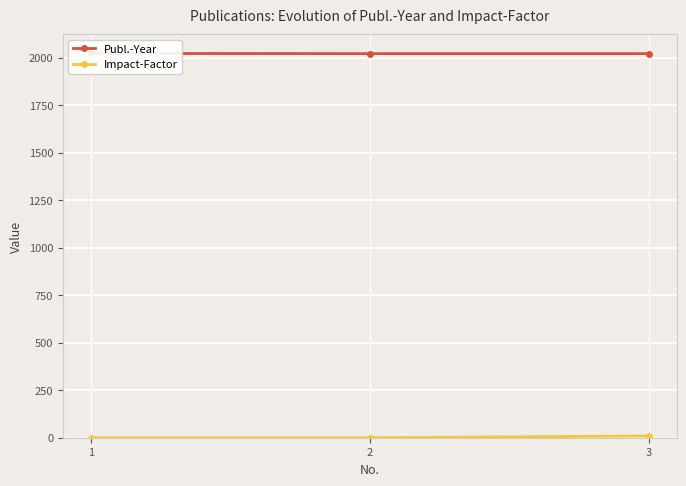

What is the total value across all series at 2?

2021.0